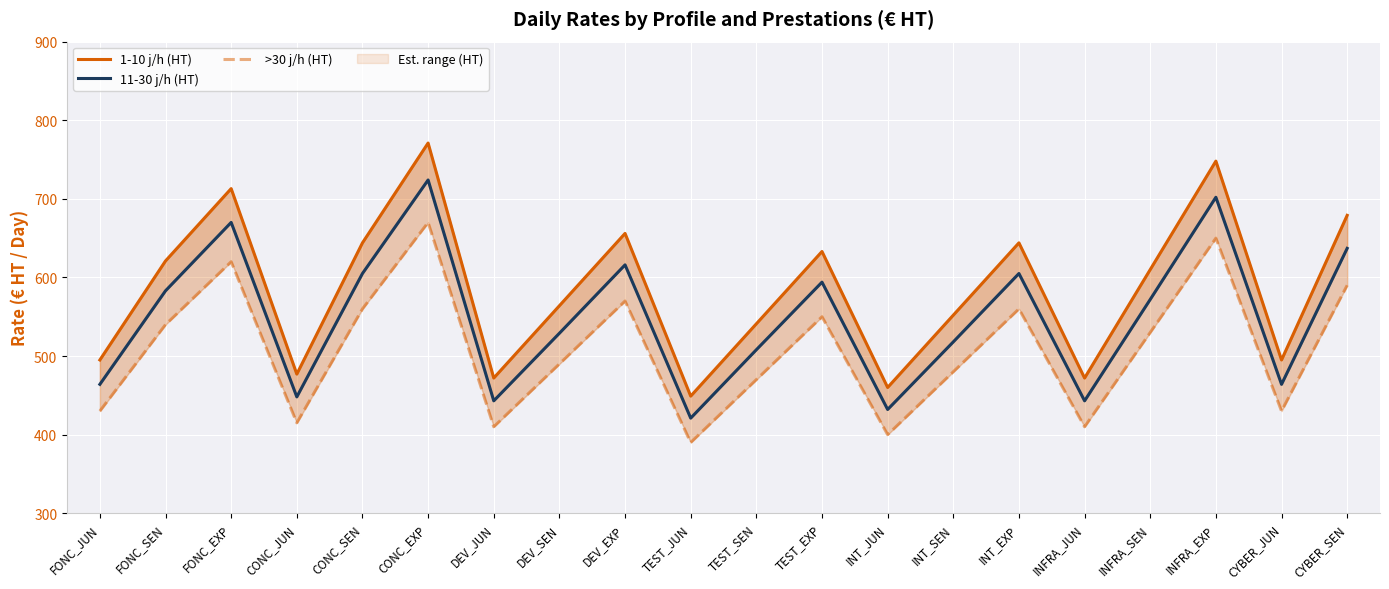

How many values in the 1-10 j/h (HT) series exceed 610?

9